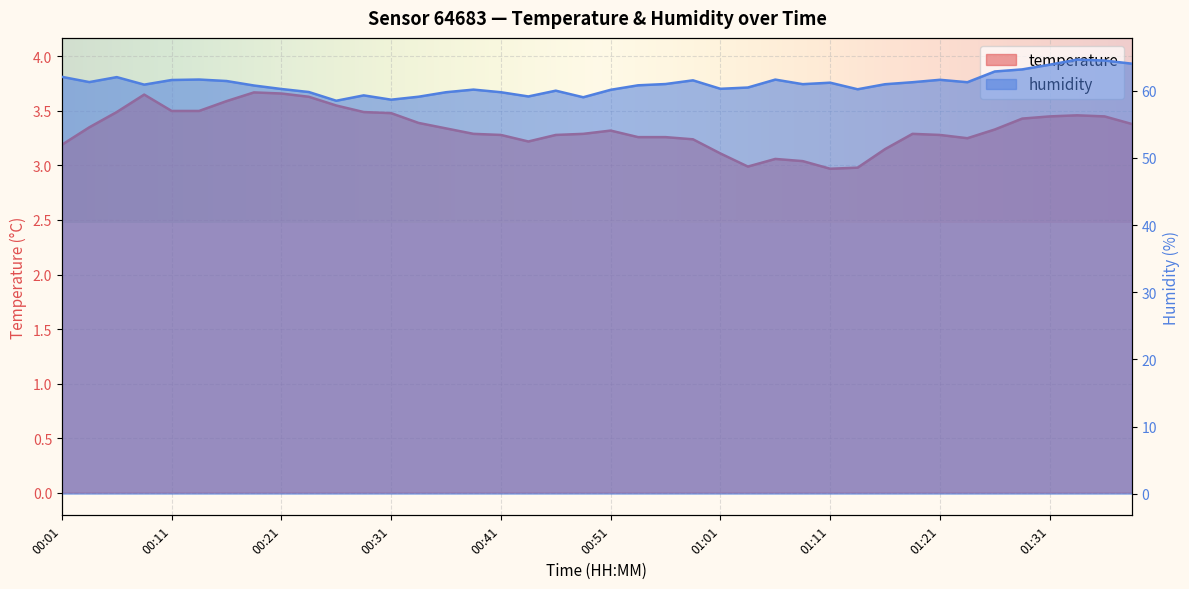

What is the difference between the second highest and minimum values in the temperature series?

0.7